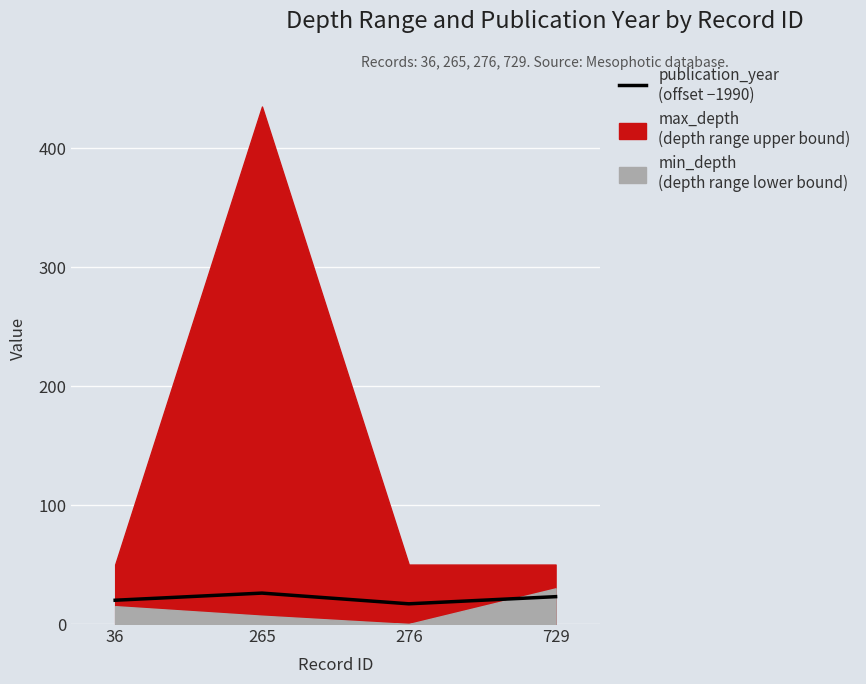

Reading right to left, list all the values displayed in this chart.

23	17	26	20